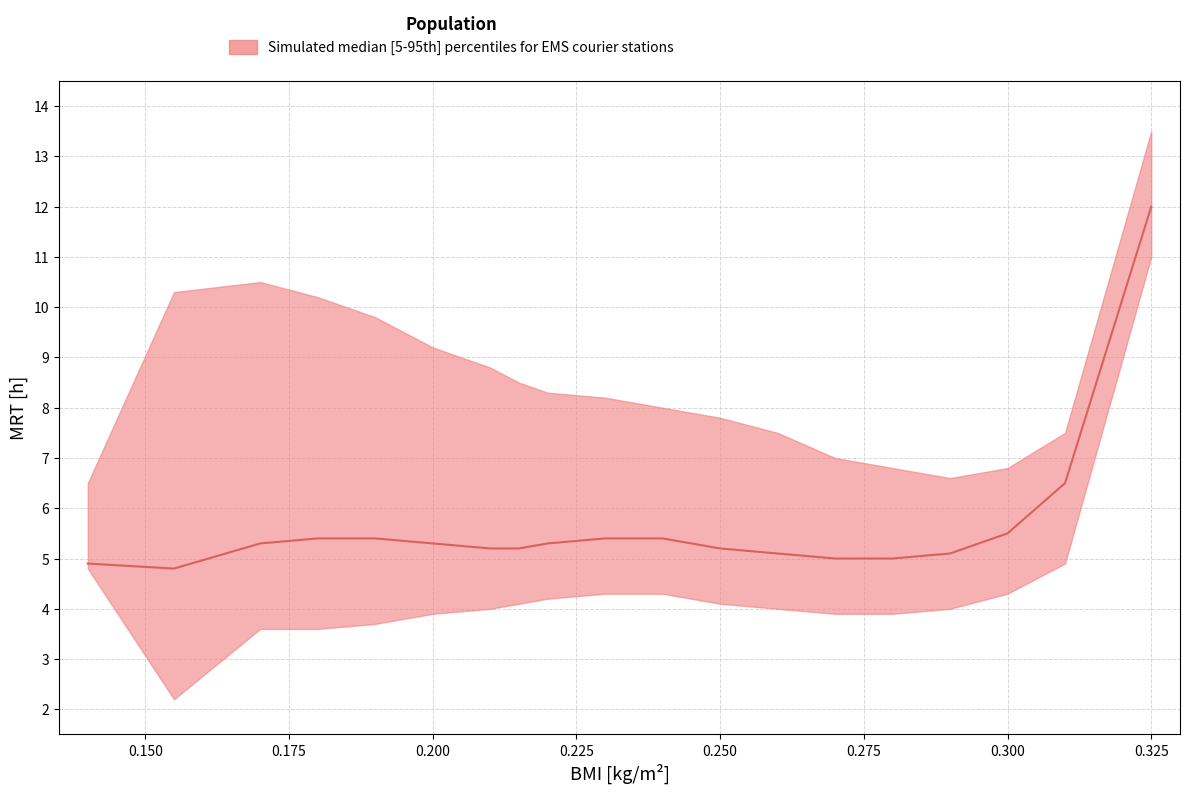

List the series in order of their overall mean, highest first.

upper, median, lower